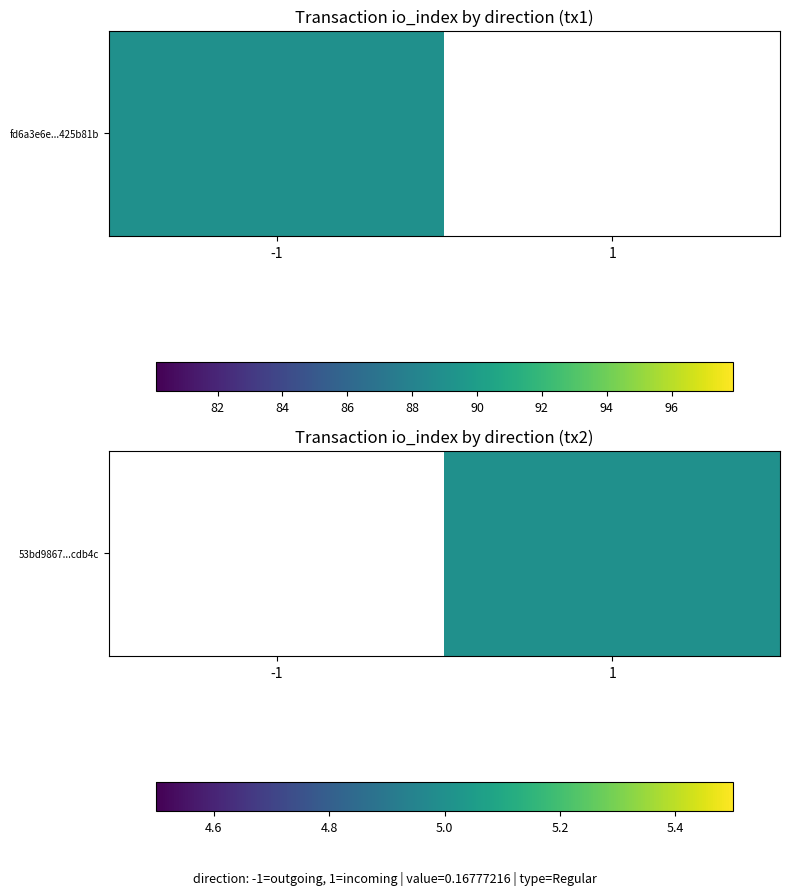

True or false: the data shows 2.4 at 1.

False